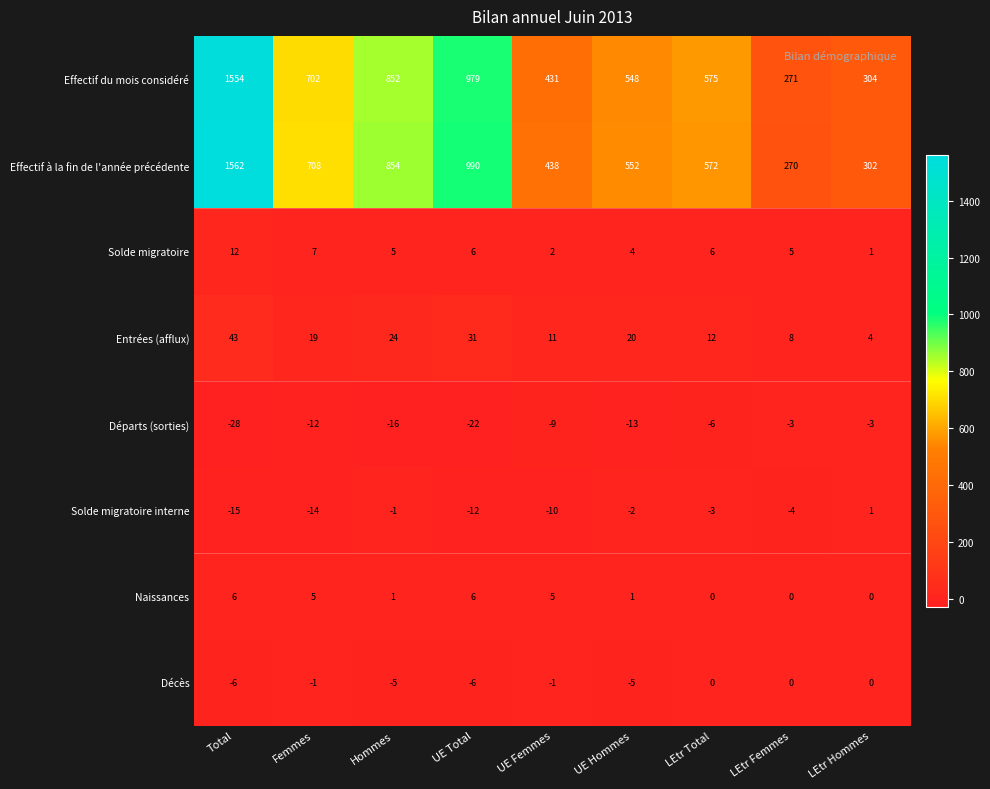

How many categories are shown in the chart?

9